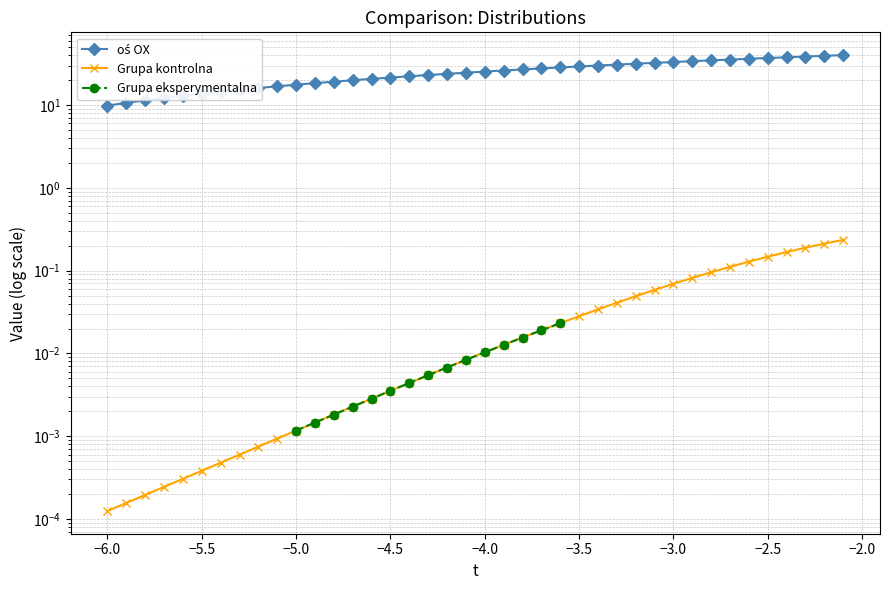

What is the maximum value shown in the chart?

40.2